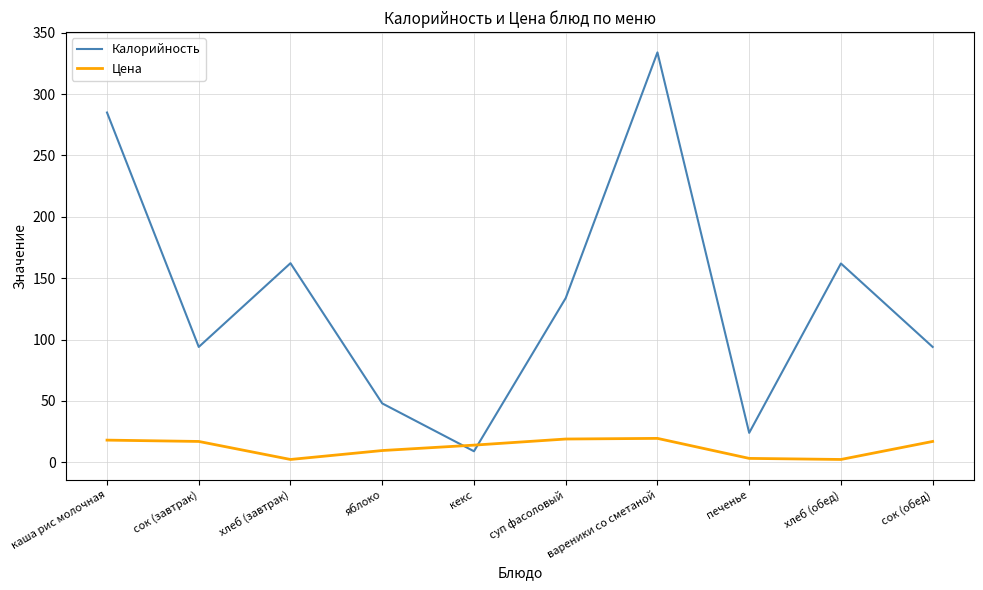

Between яблоко and хлеб (обед), which series saw the biggest shift?

Калорийность